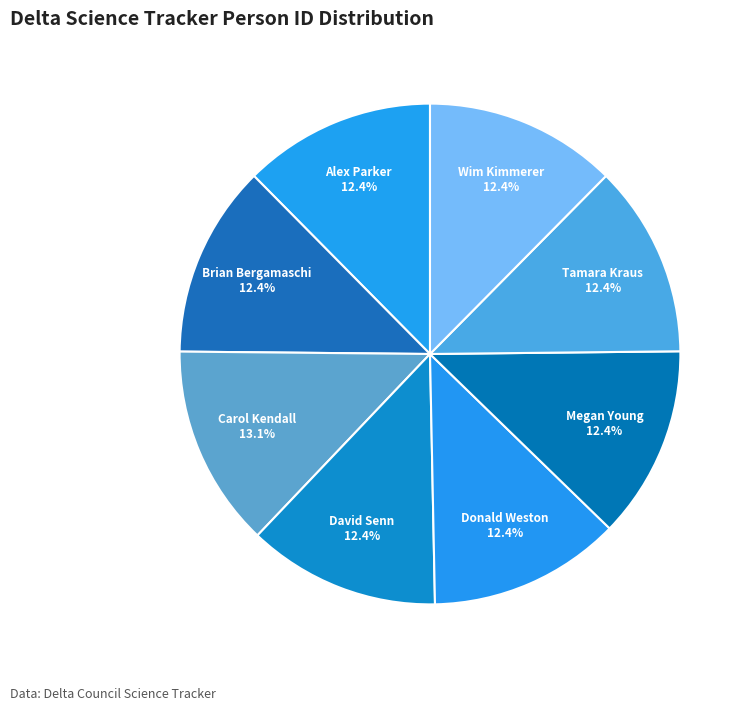

Which has a higher value, Alex Parker or Carol Kendall?

Carol Kendall